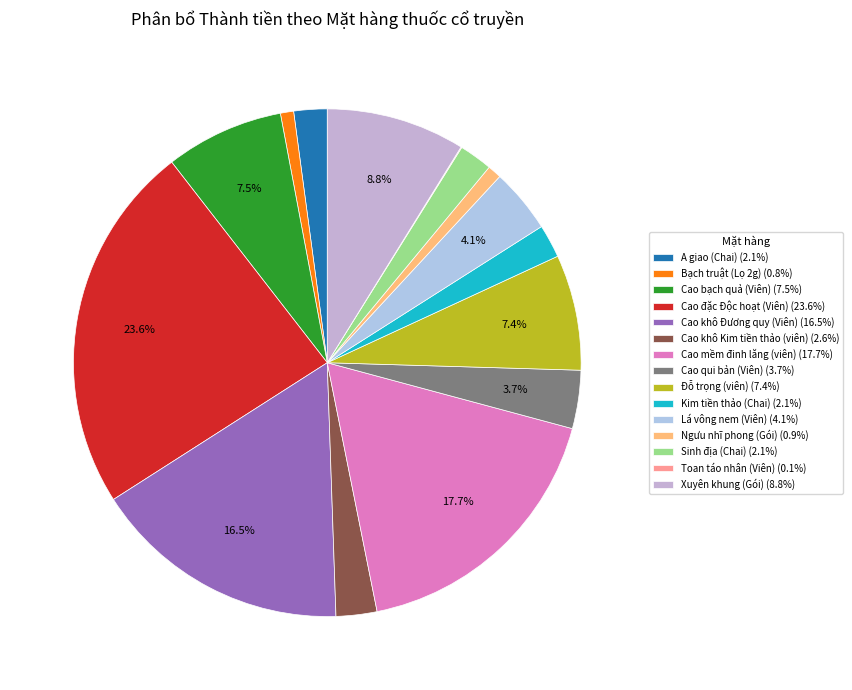

What percentage do Cao mềm đinh lăng (viên) and Cao đặc Độc hoạt (Viên) together represent?

41.2%